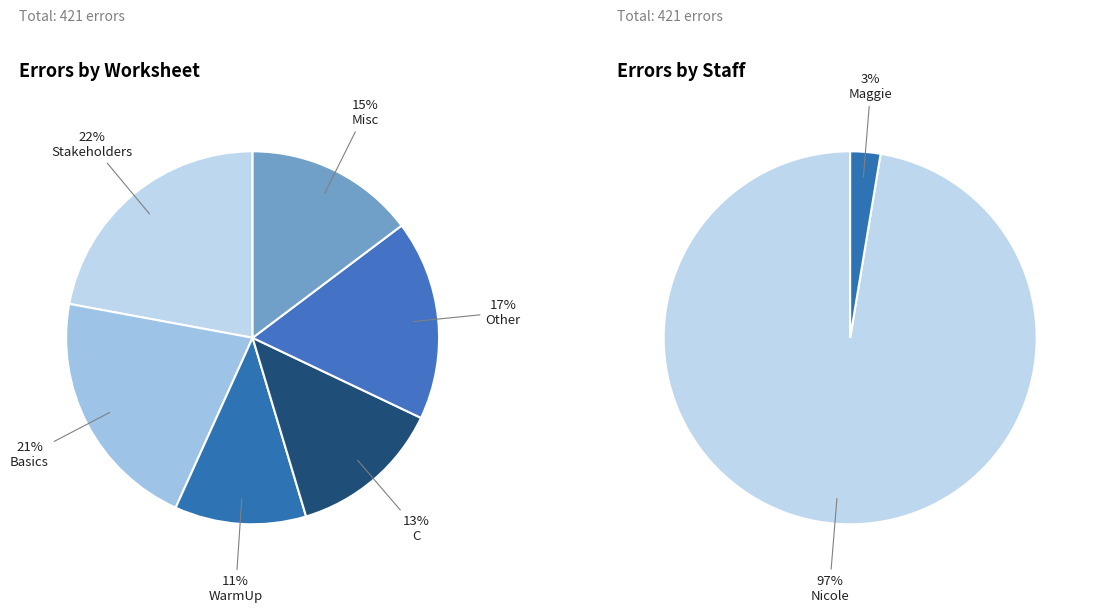

Is it true that Maggie is 6% of the pie?

False